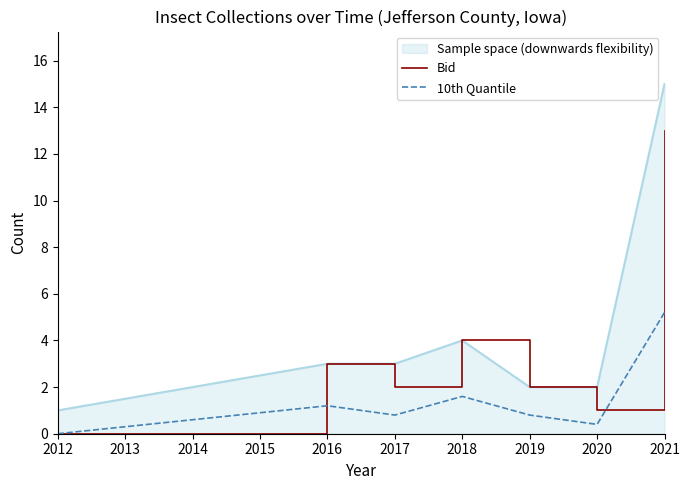

At which label does 10th Quantile reach its minimum?

2012